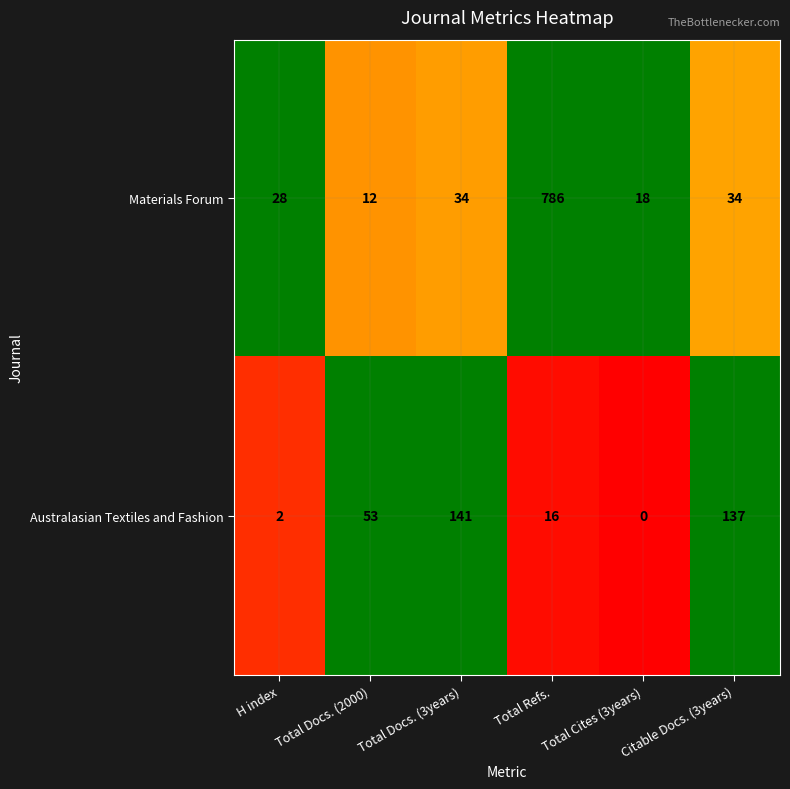

What is the minimum value for Materials Forum?

12